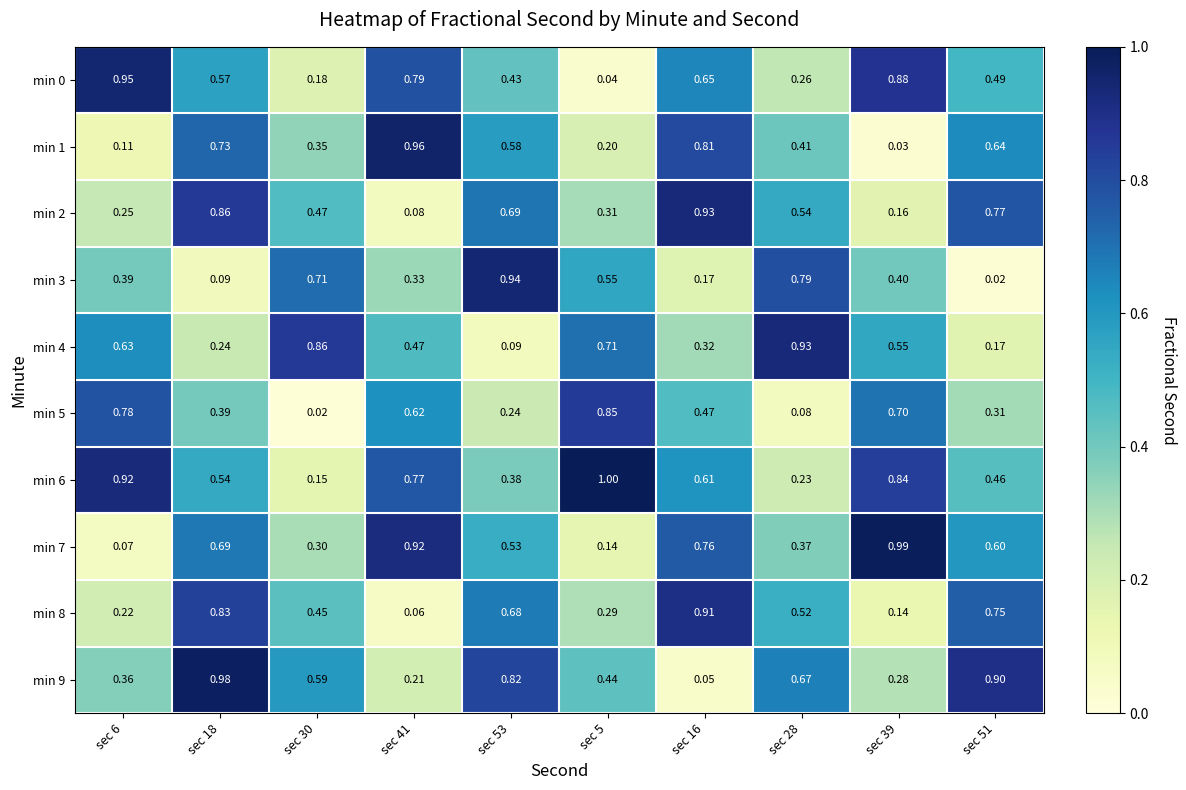

Is the value of min 8 at sec 6 greater than the value of min 2 at sec 6?

No